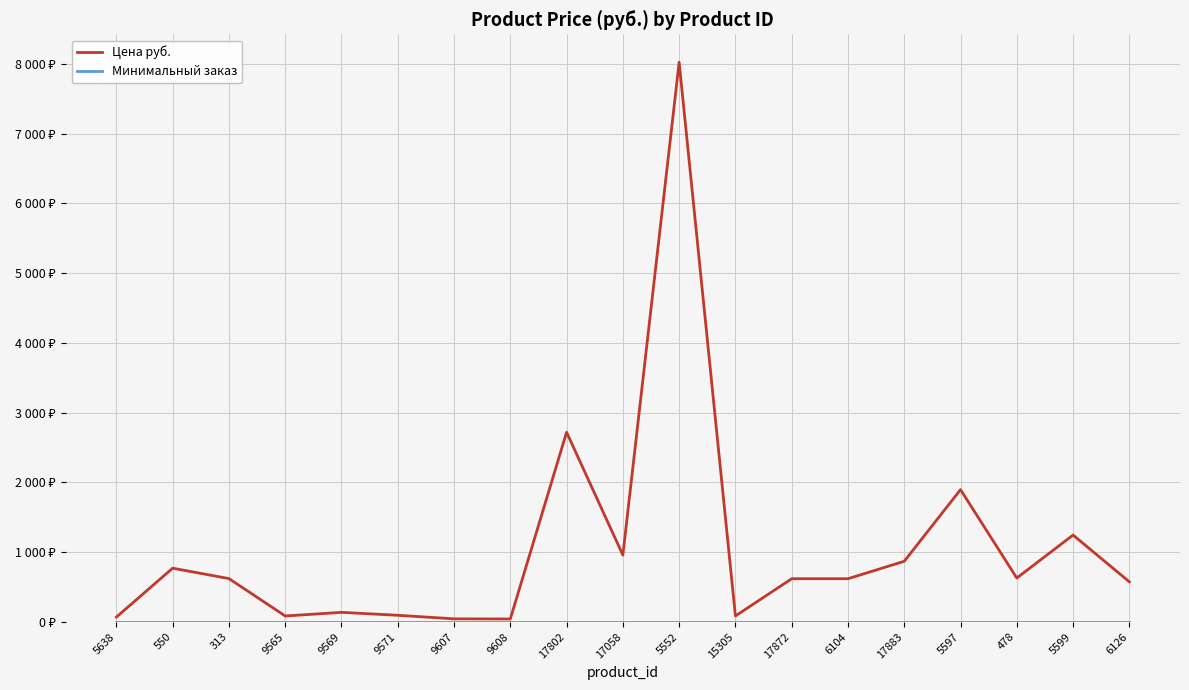

At which label does Цена руб. first exceed 619?

550